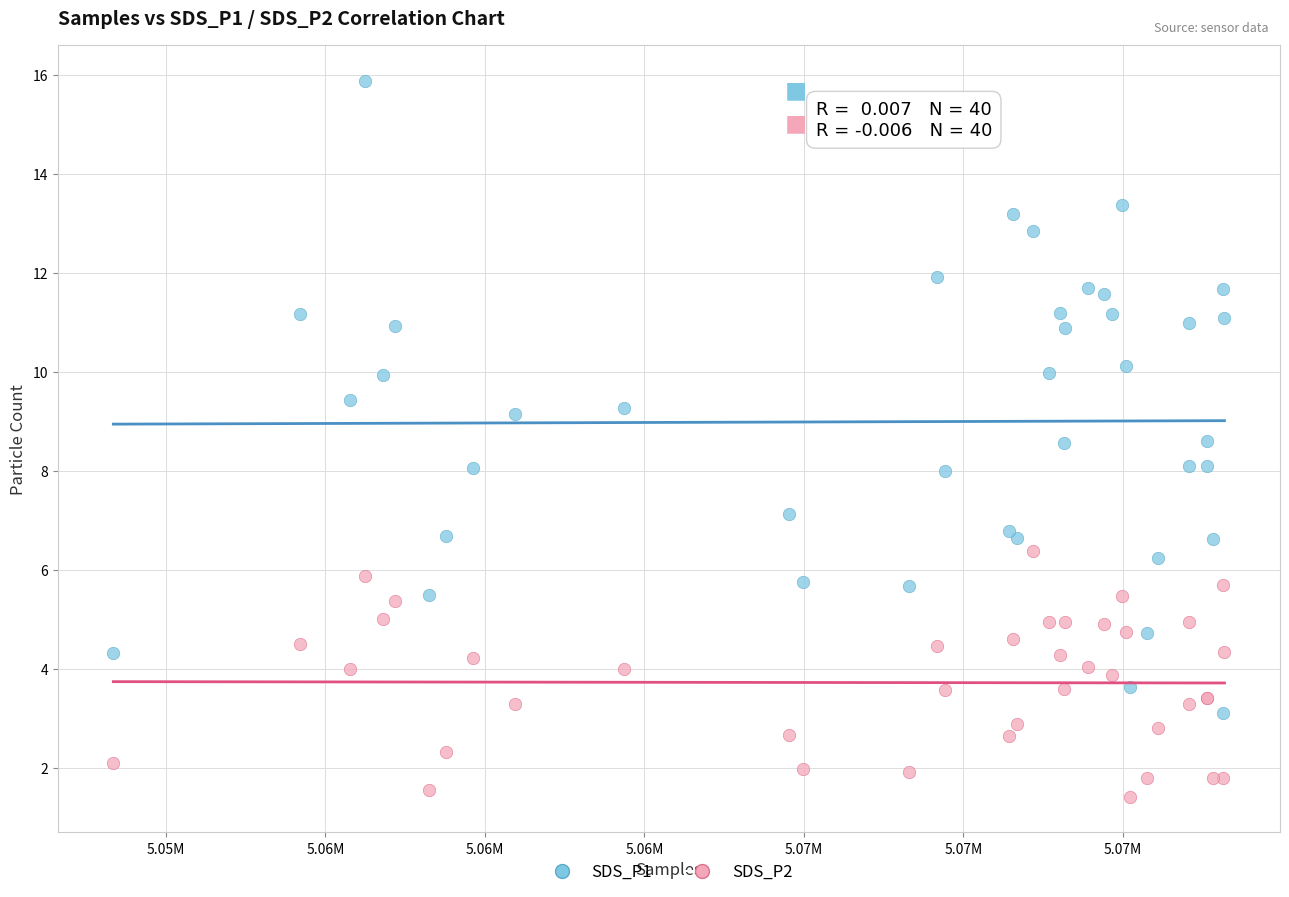

Which series reaches the maximum Y coordinate?

SDS_P1